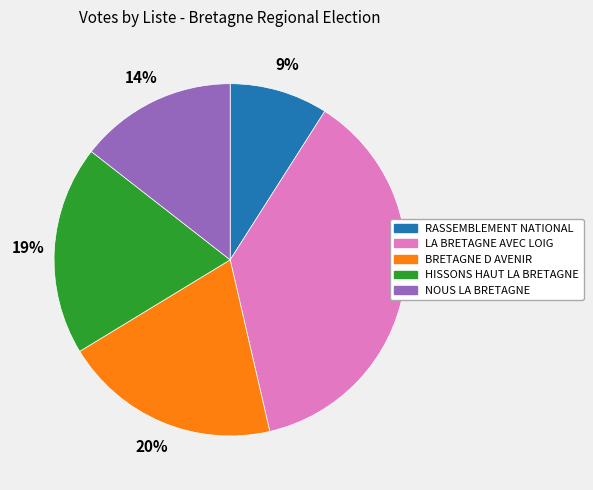

Which has a higher value, RASSEMBLEMENT NATIONAL or NOUS LA BRETAGNE?

NOUS LA BRETAGNE